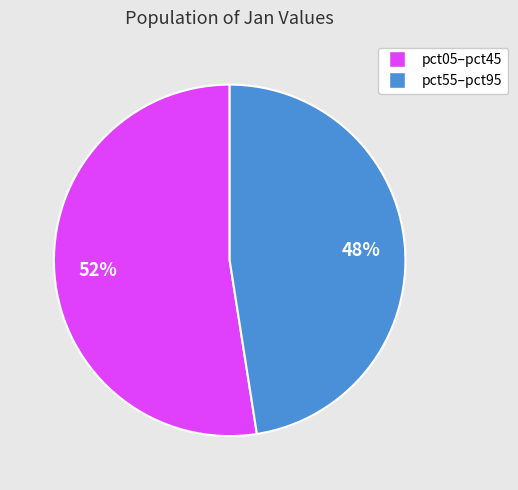

The pct05–pct45 slice represents 47% of the pie. True or false?

False